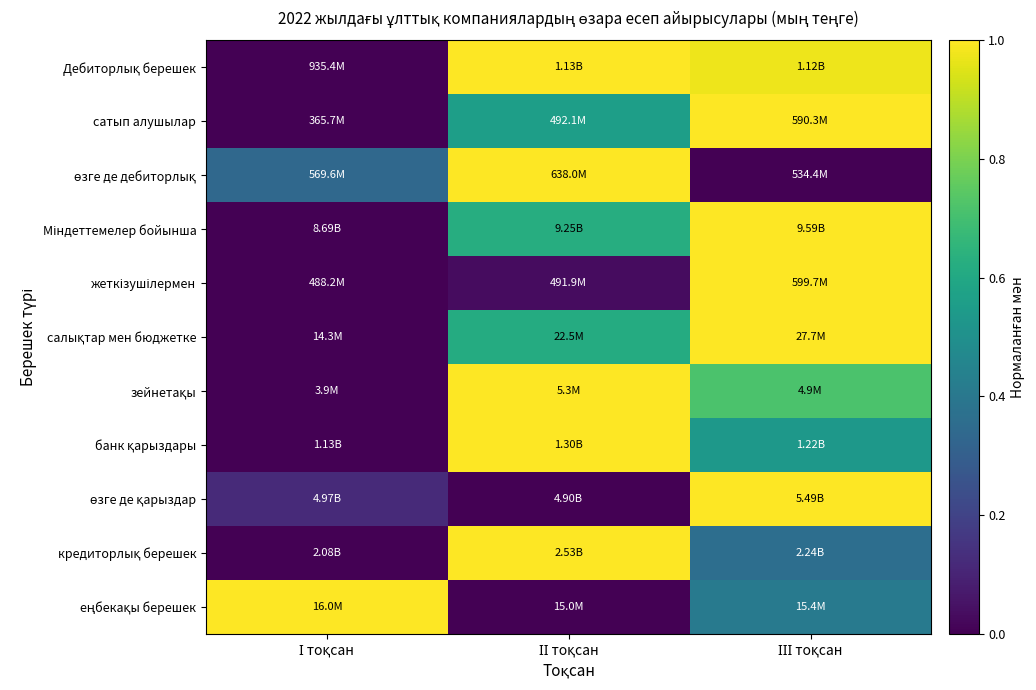

At how many categories does at least one series exceed 0?

3